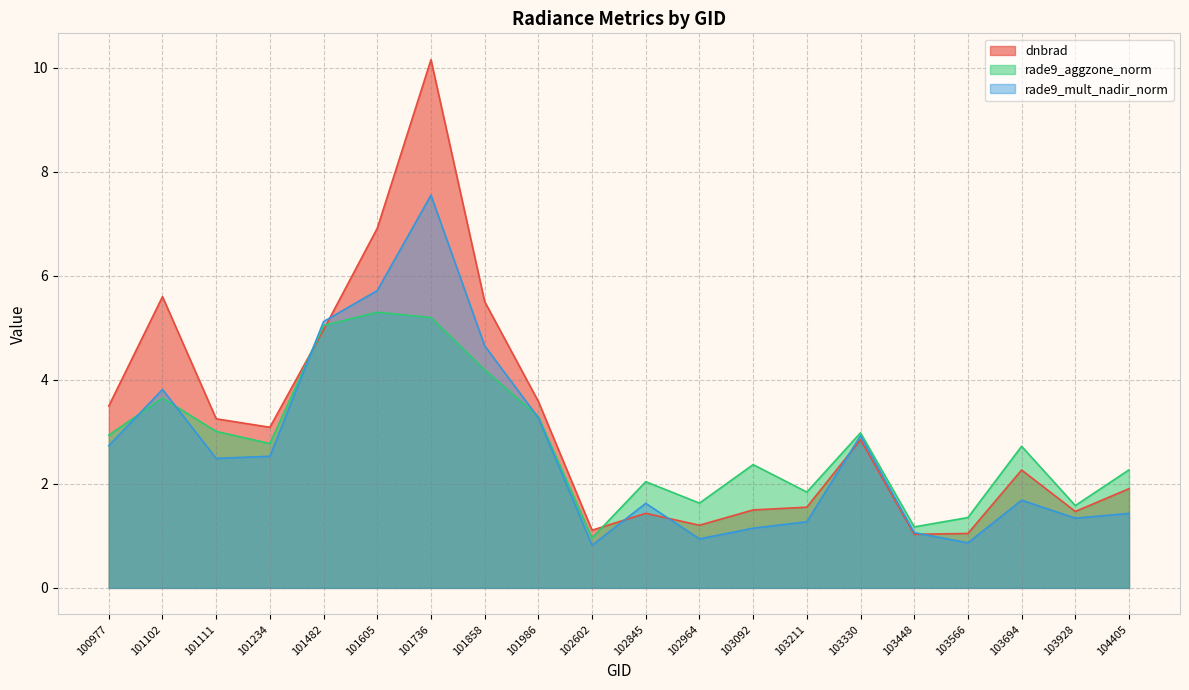

After their last crossing, which series has the higher values: rade9_aggzone_norm or rade9_mult_nadir_norm?

rade9_aggzone_norm